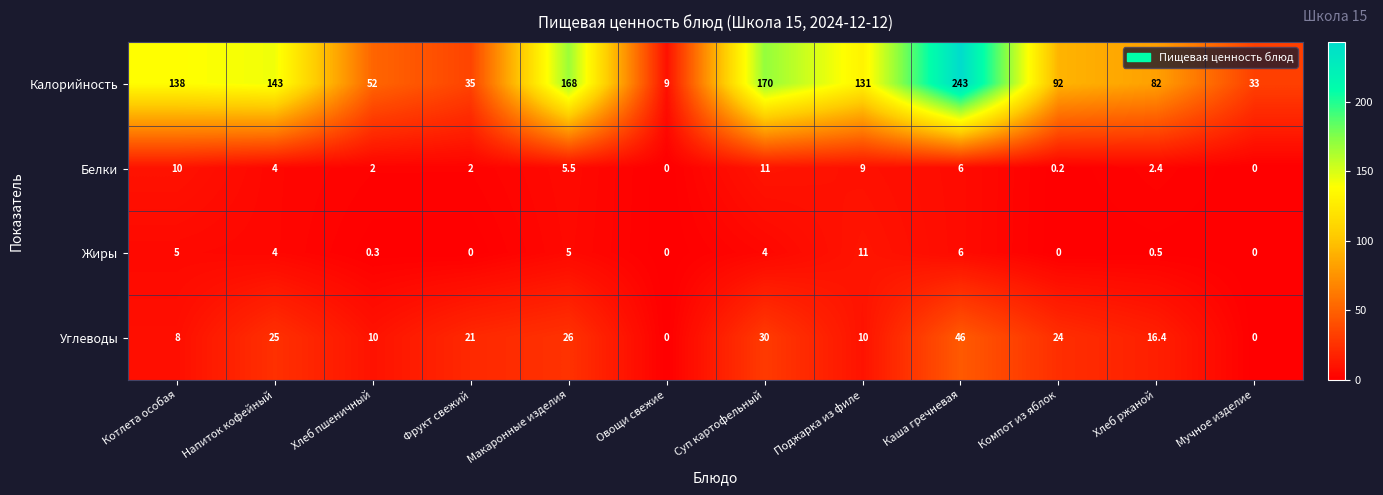

Which category has the lowest value in the Калорийность series?

Овощи свежие